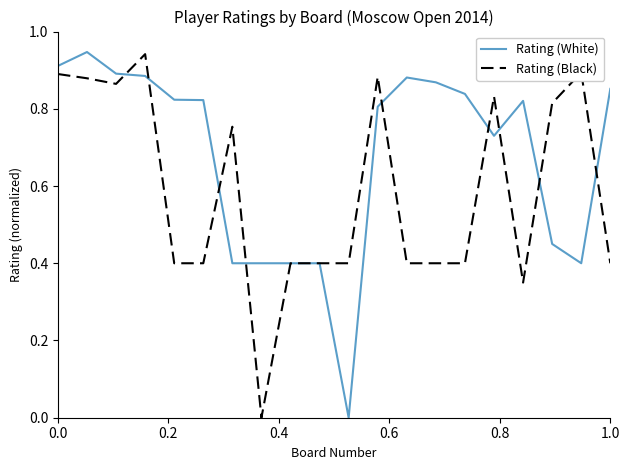

List the series in order of their overall mean, highest first.

Rating (White), Rating (Black)